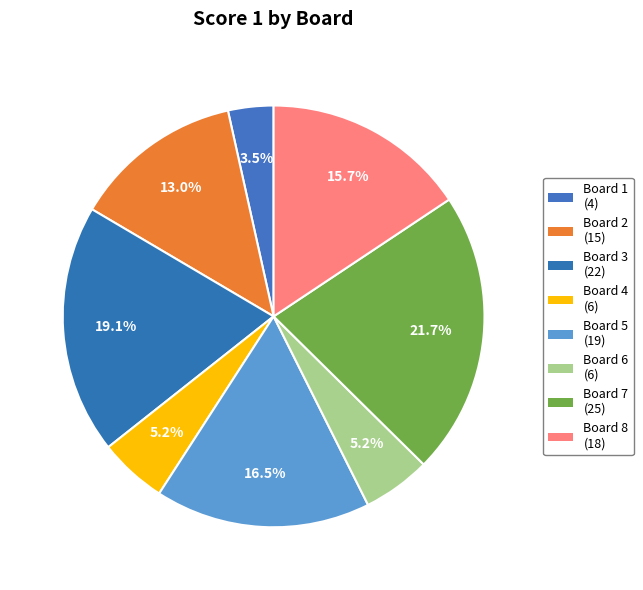

How many segments does this pie chart have?

8